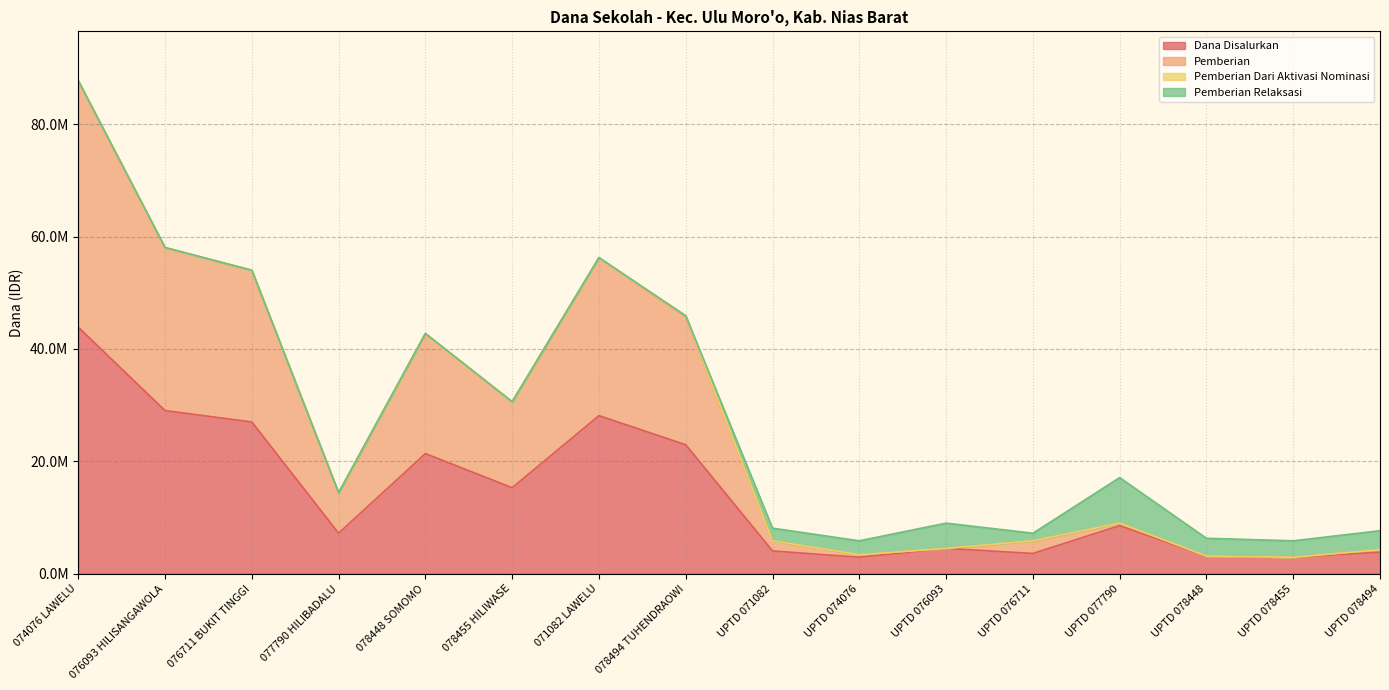

At which label does Dana Disalurkan reach its minimum?

UPTD 074076